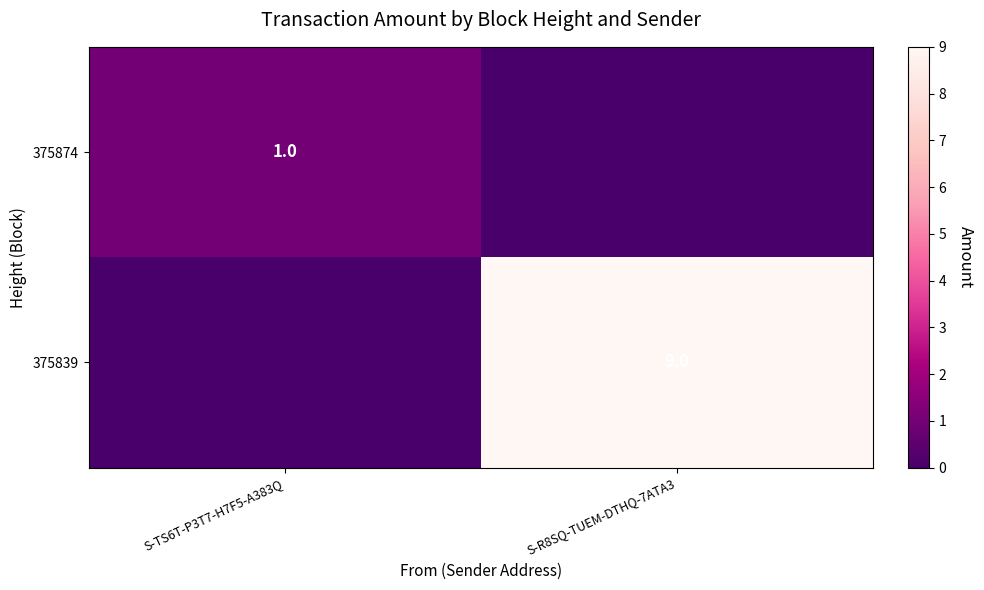

Is the value of 375839 at S-R8SQ-TUEM-DTHQ-7ATA3 greater than the value of 375874 at S-TS6T-P3T7-H7F5-A383Q?

Yes